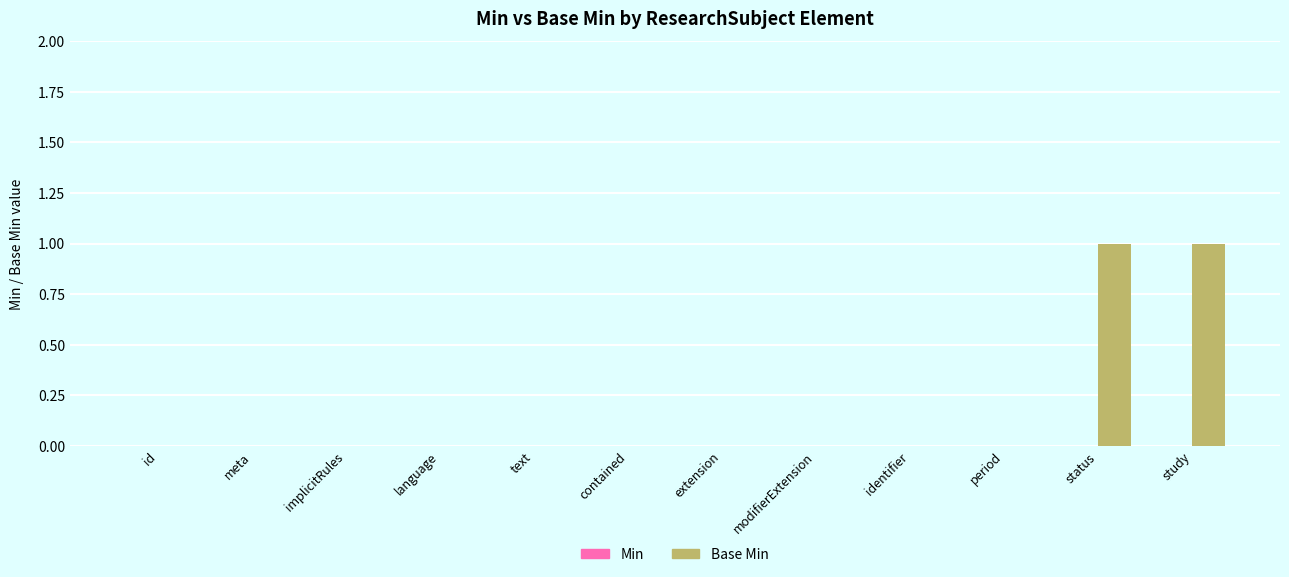

The value at identifier is 0. True or false?

True